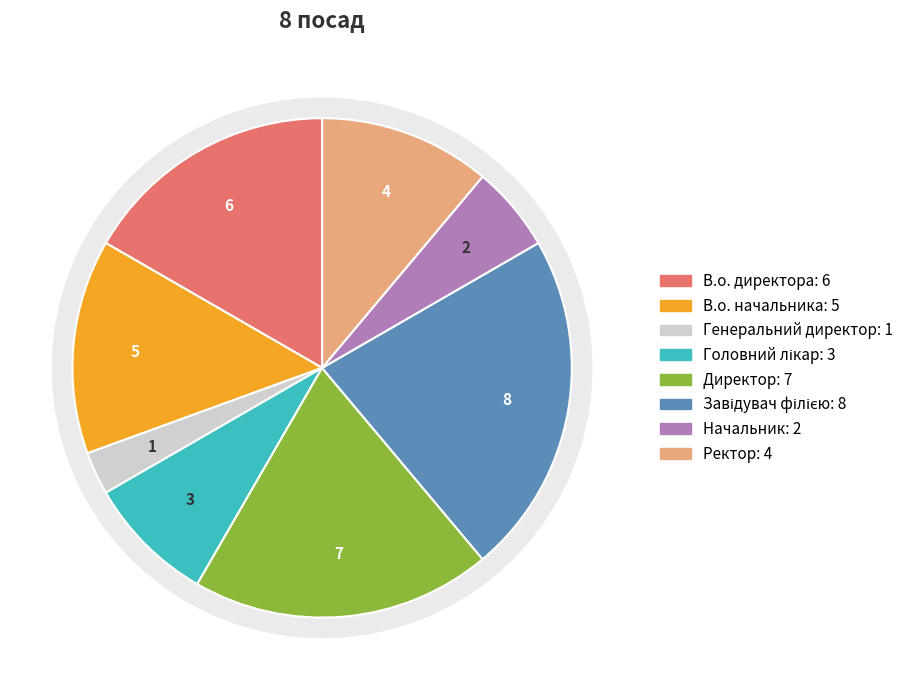

True or false: В.о. директора accounts for 17% of the total.

True